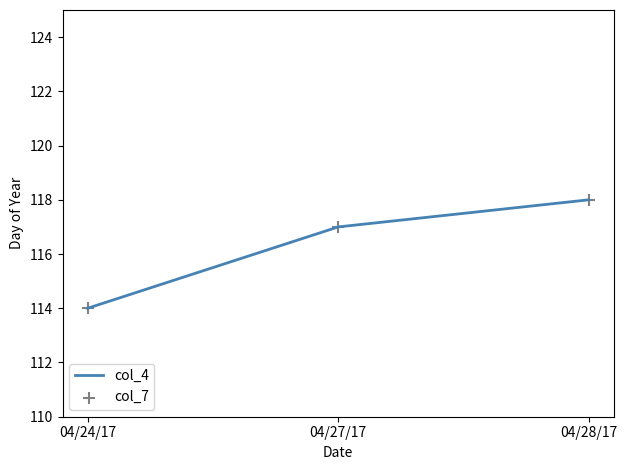

Rank the categories by value from highest to lowest.

04/28/17, 04/27/17, 04/24/17